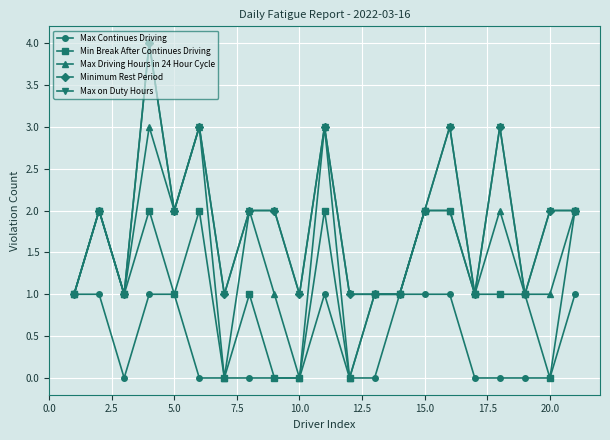

Does the chart have visible grid lines?

Yes